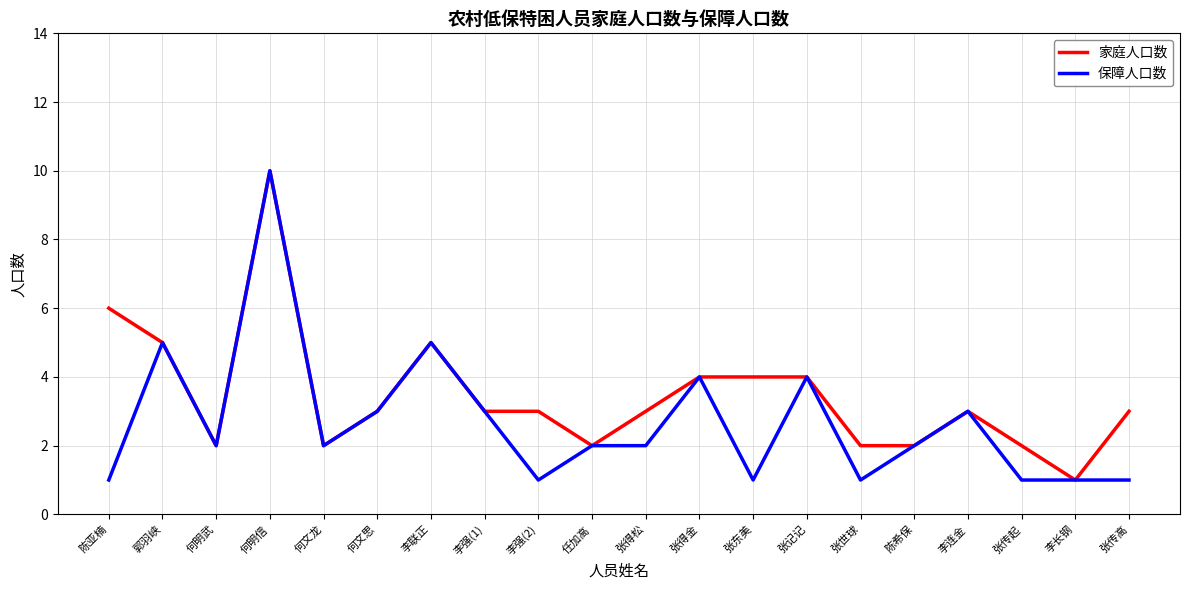

The 保障人口数 series shows 1 at 李连金. True or false?

False